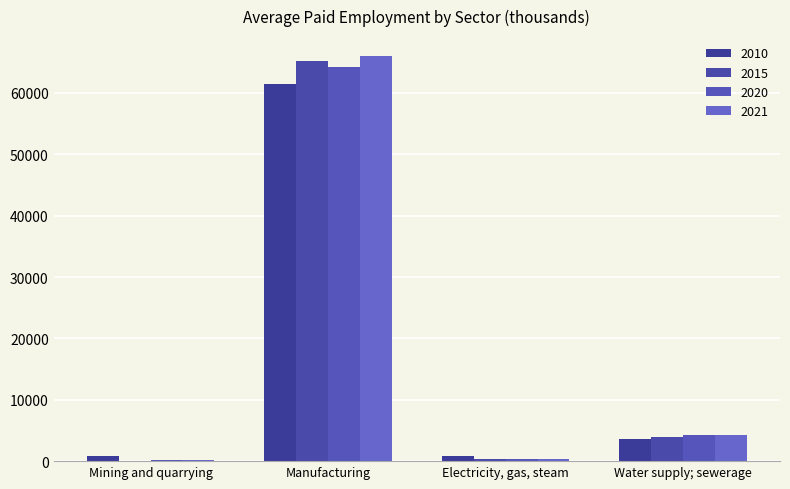

How many groups of bars are there?

4